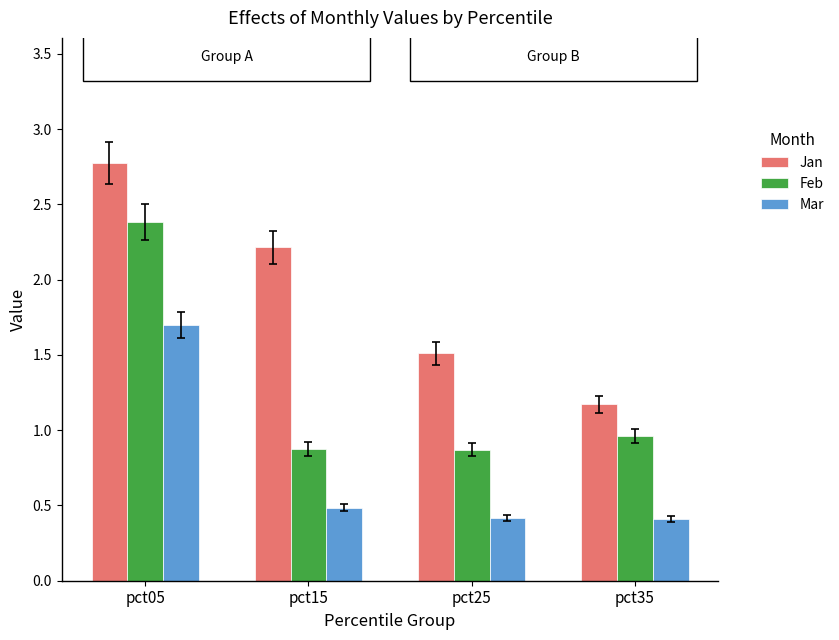

Rank the series by their average value, from lowest to highest.

Mar, Feb, Jan